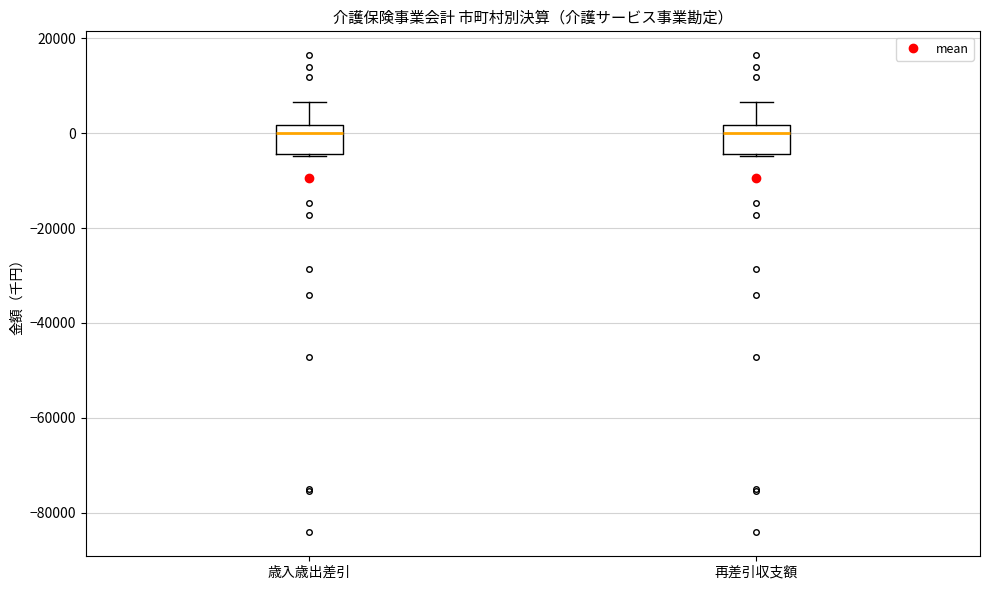

Reading left to right, read every box against the y-axis: the position of its median line, the range the box covers, and the ends of its whiskers. The values are not printed on the chart, so give them approximately, as read against the axis.

歳入歳出差引: median 0, box -4000 to 2000, whiskers -4000 to 6000
再差引収支額: median 0, box -4000 to 2000, whiskers -4000 to 6000